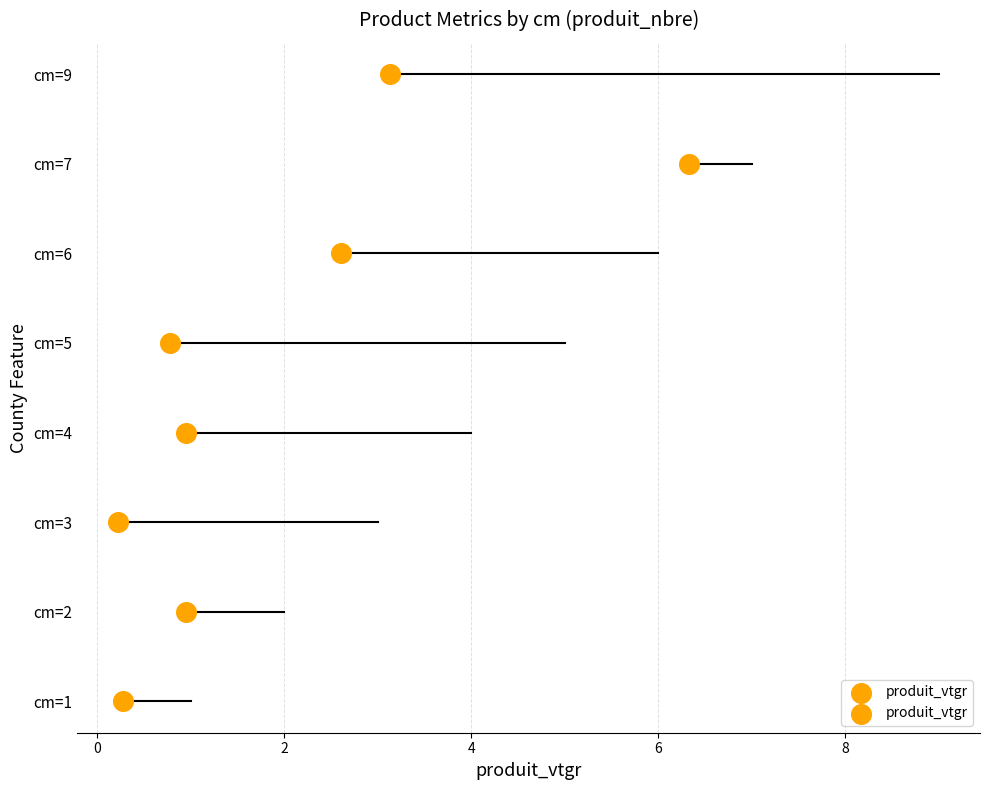

At which category is the sum across all series the highest?

7